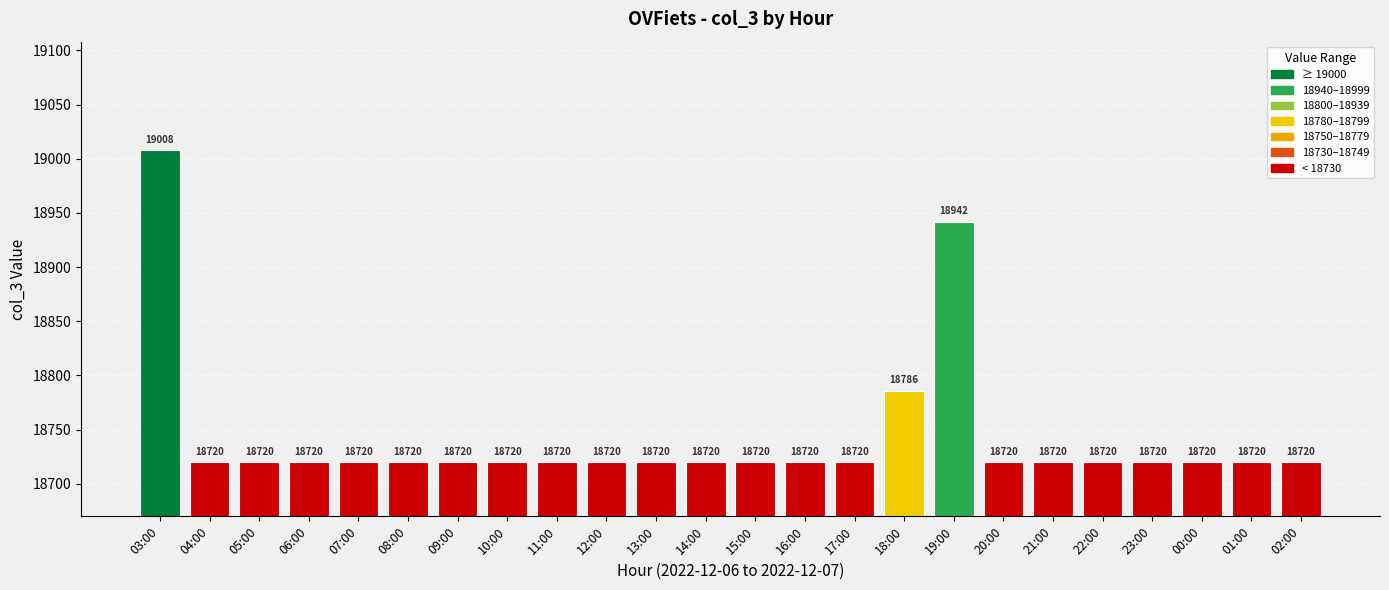

Reading right to left, transcribe all the data shown in this chart.

02:00=18720	01:00=18720	00:00=18720	23:00=18720	22:00=18720	21:00=18720	20:00=18720	19:00=18942	18:00=18786	17:00=18720	16:00=18720	15:00=18720	14:00=18720	13:00=18720	12:00=18720	11:00=18720	10:00=18720	09:00=18720	08:00=18720	07:00=18720	06:00=18720	05:00=18720	04:00=18720	03:00=19008